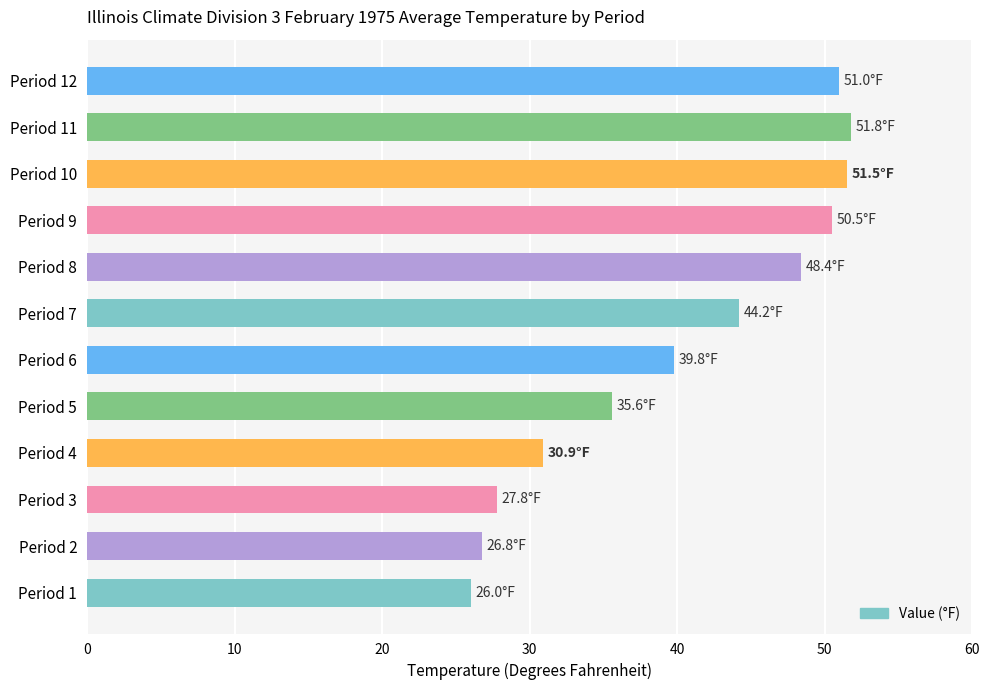

Reading top to bottom, extract all data points from this chart.

51.0	51.8	51.5	50.5	48.4	44.2	39.8	35.6	30.9	27.8	26.8	26.0